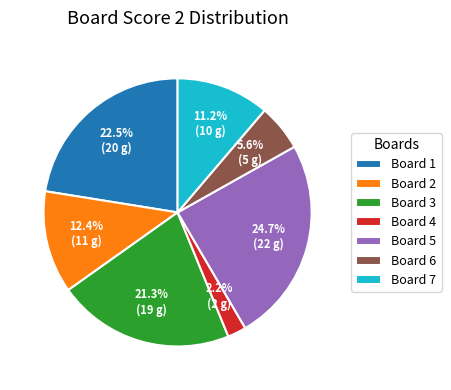

Which category has the smallest portion of the pie?

Board 4